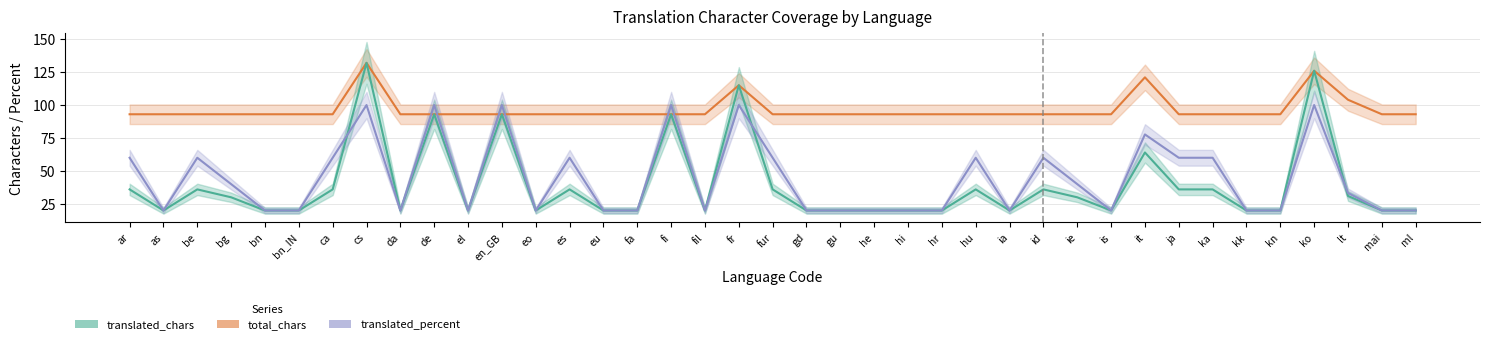

How many lines are shown in the chart?

3